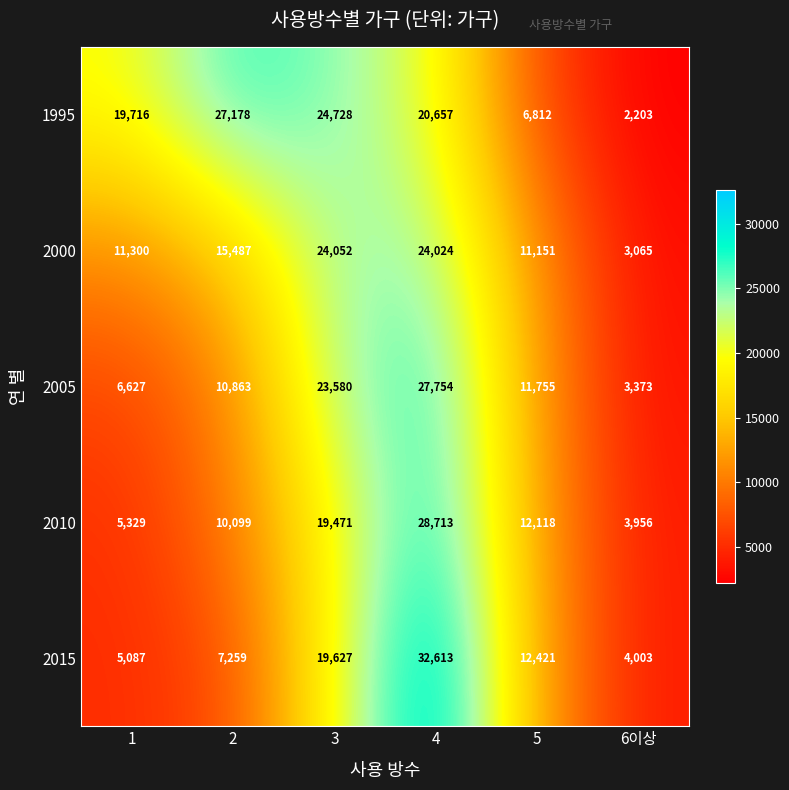

Reading right to left, transcribe all the data shown in this chart.

1995: 6이상=2203	5=6812	4=20657	3=24728	2=27178	1=19716
2000: 6이상=3065	5=11151	4=24024	3=24052	2=15487	1=11300
2005: 6이상=3373	5=11755	4=27754	3=23580	2=10863	1=6627
2010: 6이상=3956	5=12118	4=28713	3=19471	2=10099	1=5329
2015: 6이상=4003	5=12421	4=32613	3=19627	2=7259	1=5087